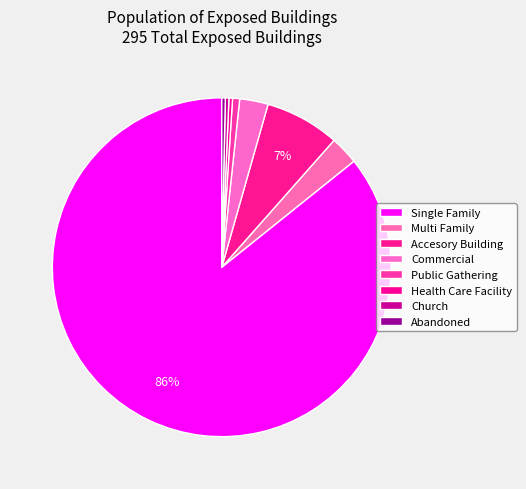

How many slices are in this pie chart?

8